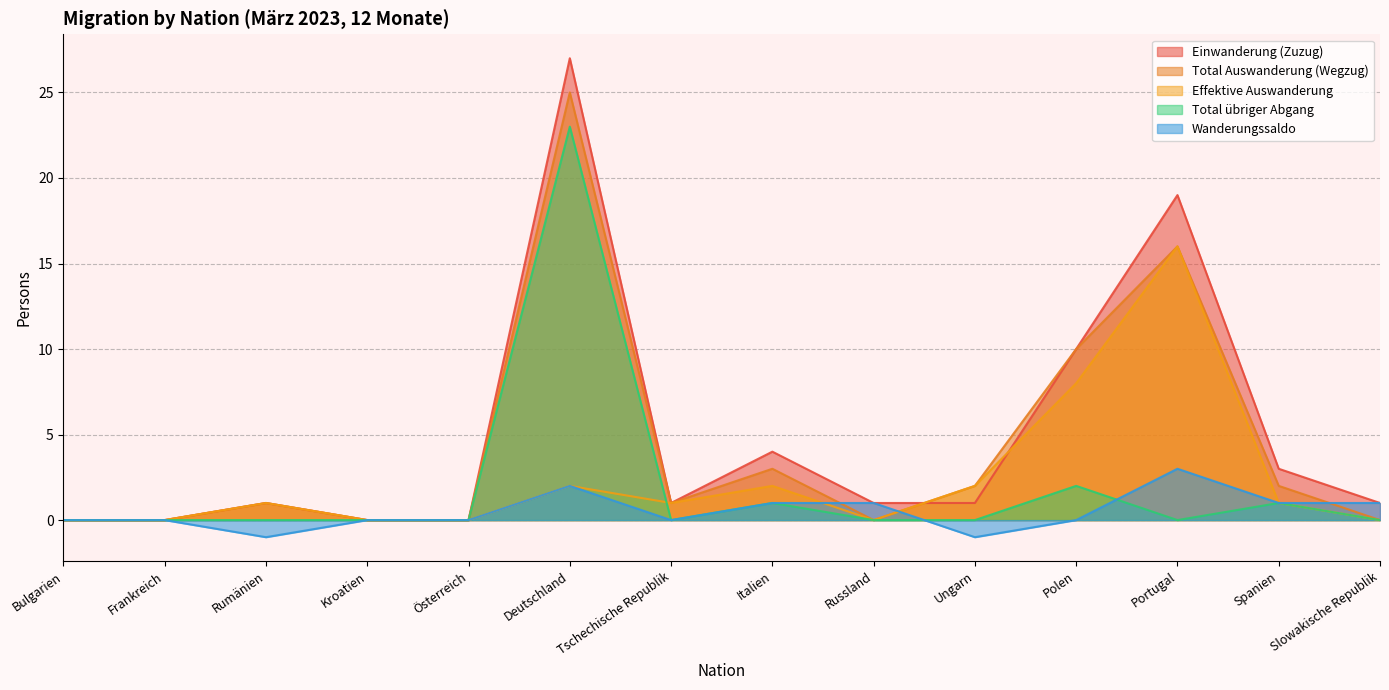

Rank the series by their maximum value, from lowest to highest.

Wanderungssaldo, Effektive Auswanderung, Total übriger Abgang, Total Auswanderung (Wegzug), Einwanderung (Zuzug)